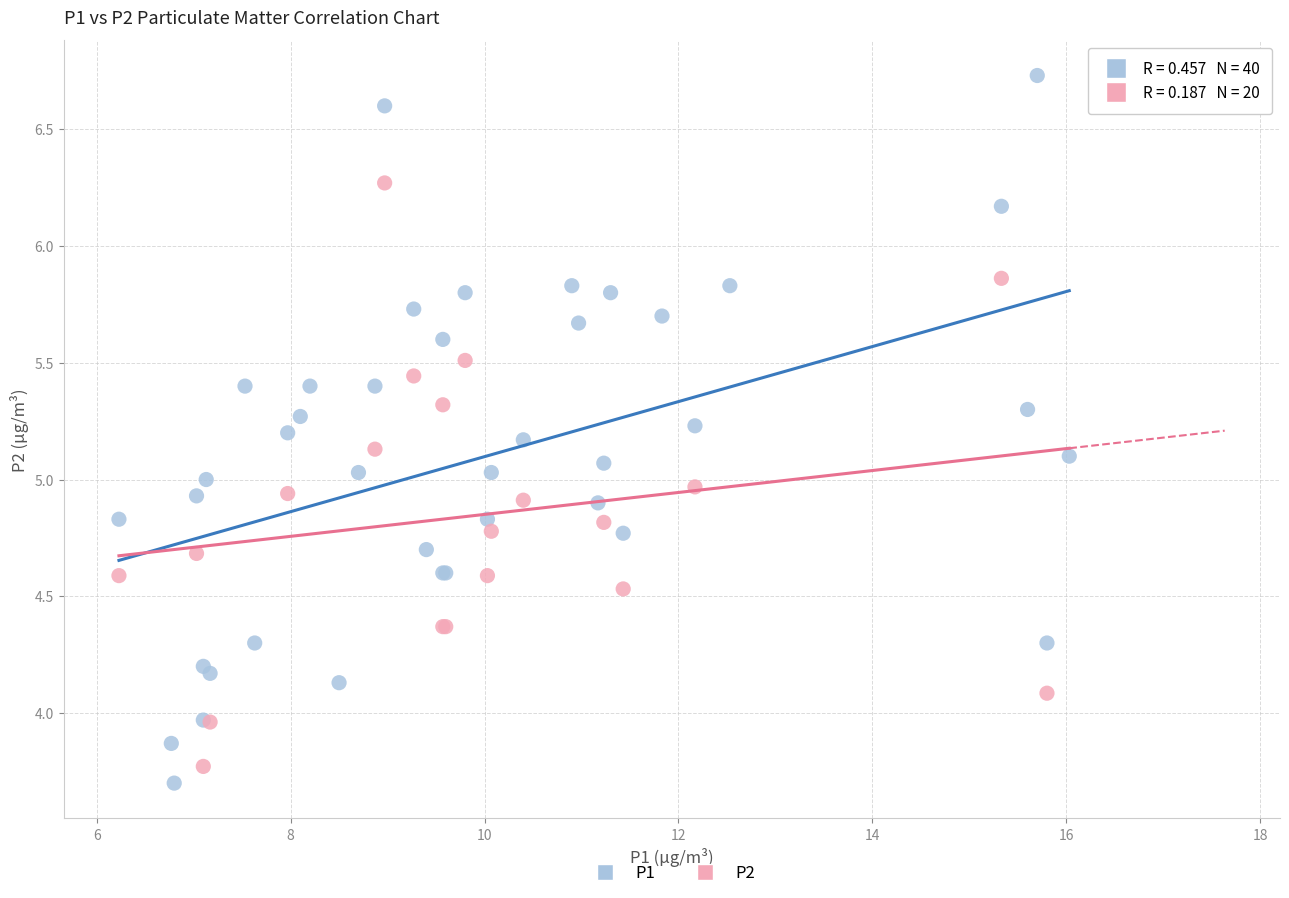

Which series has the largest Y range (max minus min)?

P1